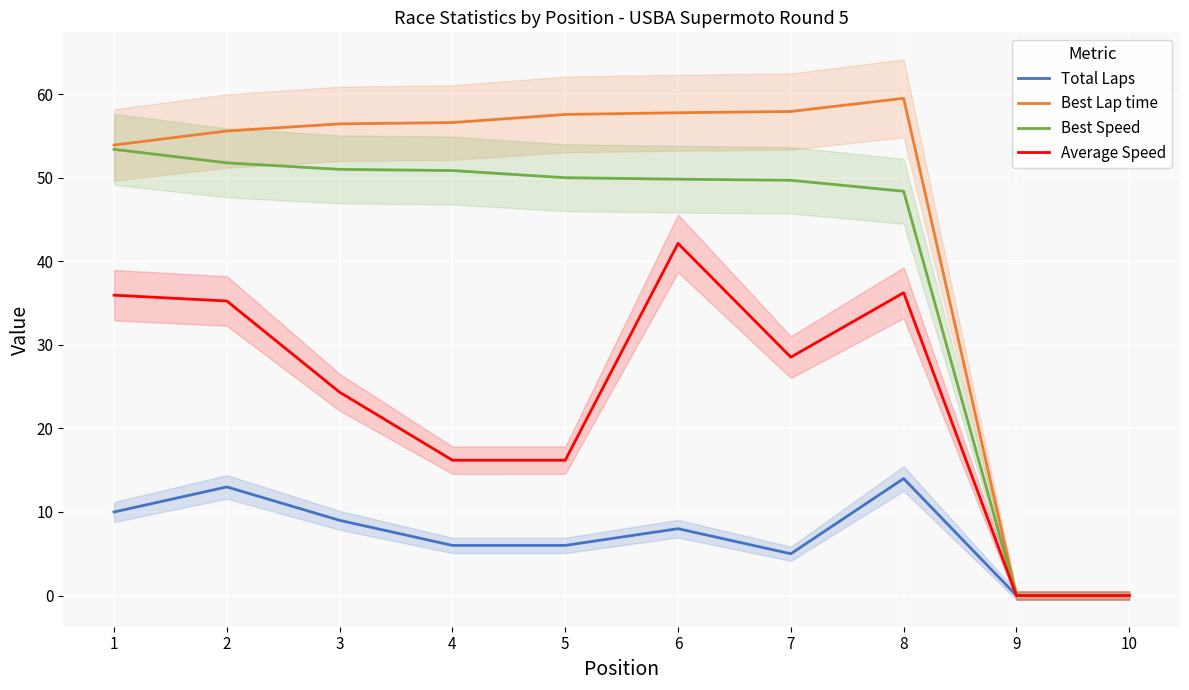

At how many categories does at least one series exceed 52?

8